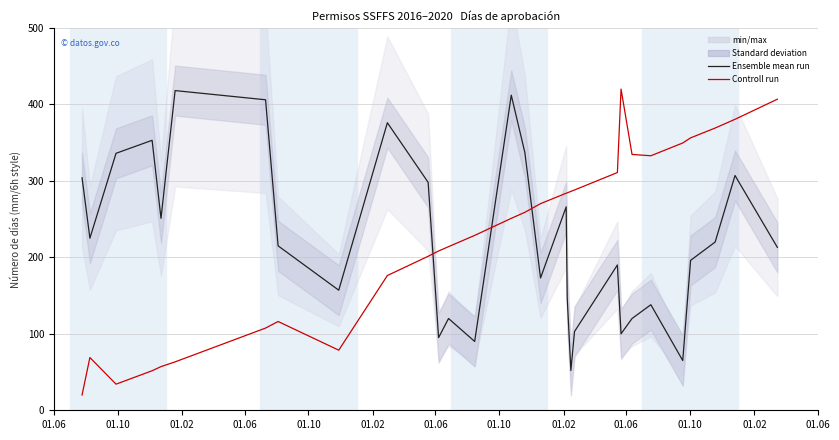

Is it true that Controll run equals 91.6 at 01.06?

False